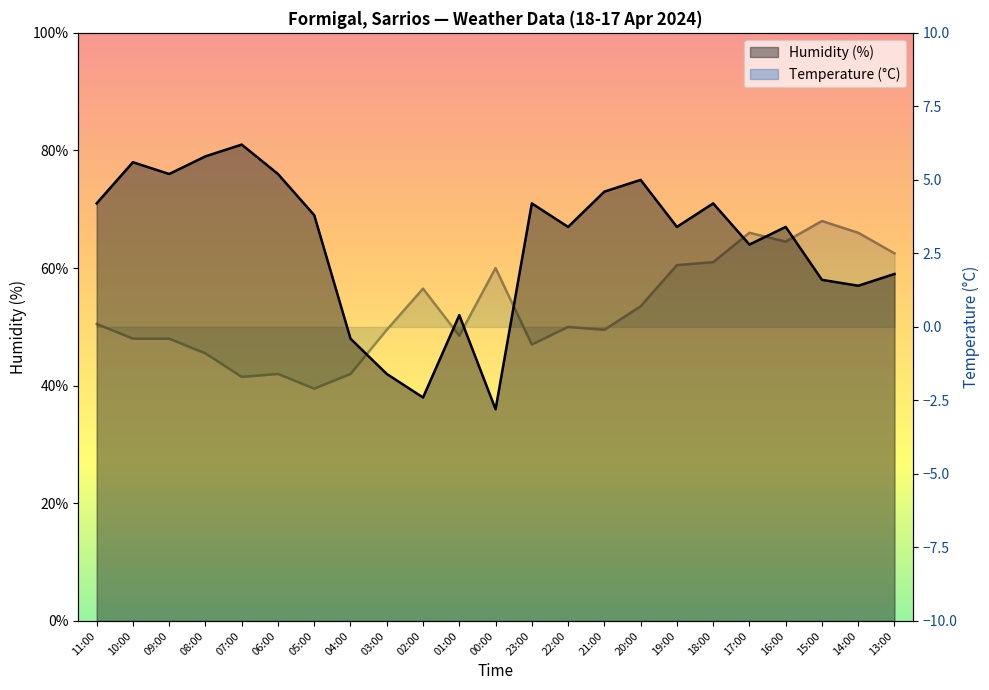

What is the difference between the Temperature (ºC) values at 11:00 and 22:00?

0.1